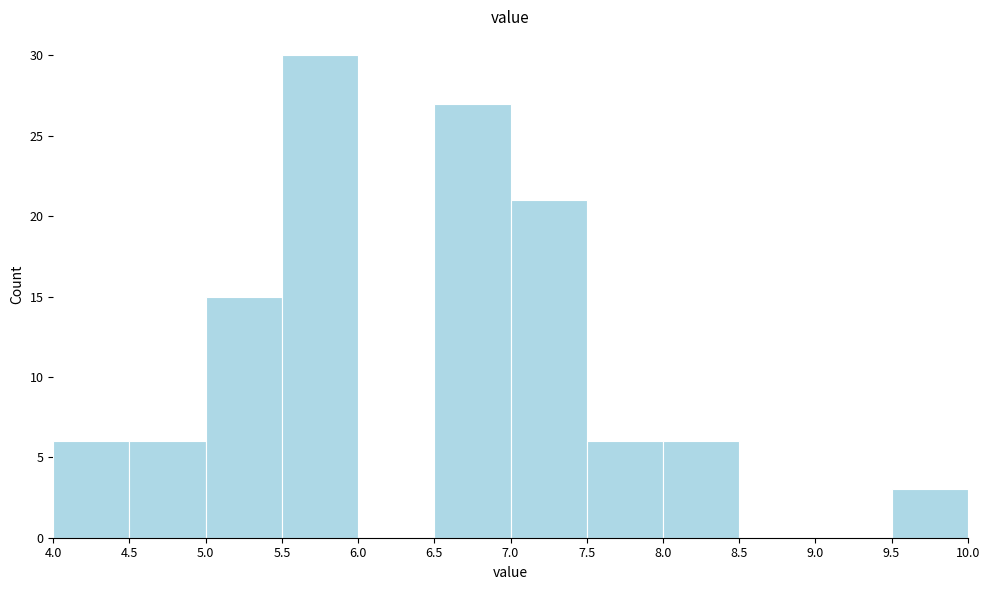

Which range on the x-axis has the tallest bar?

5.5 to 6.0